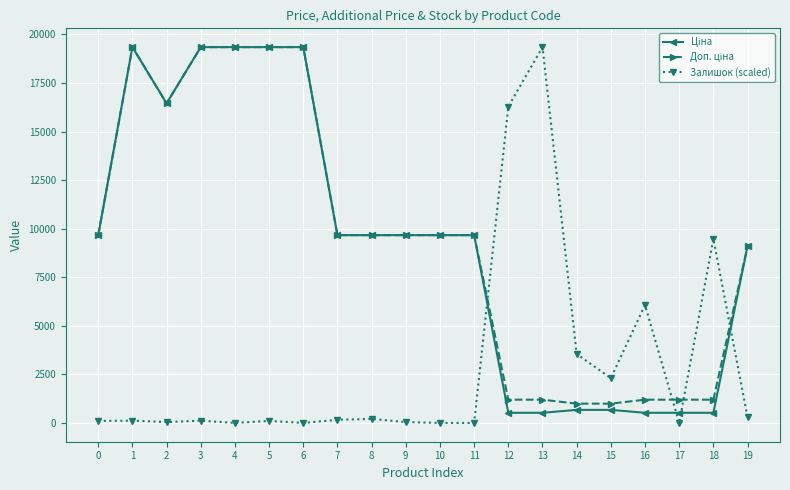

How many values in the Залишок (scaled) series exceed 117?

11